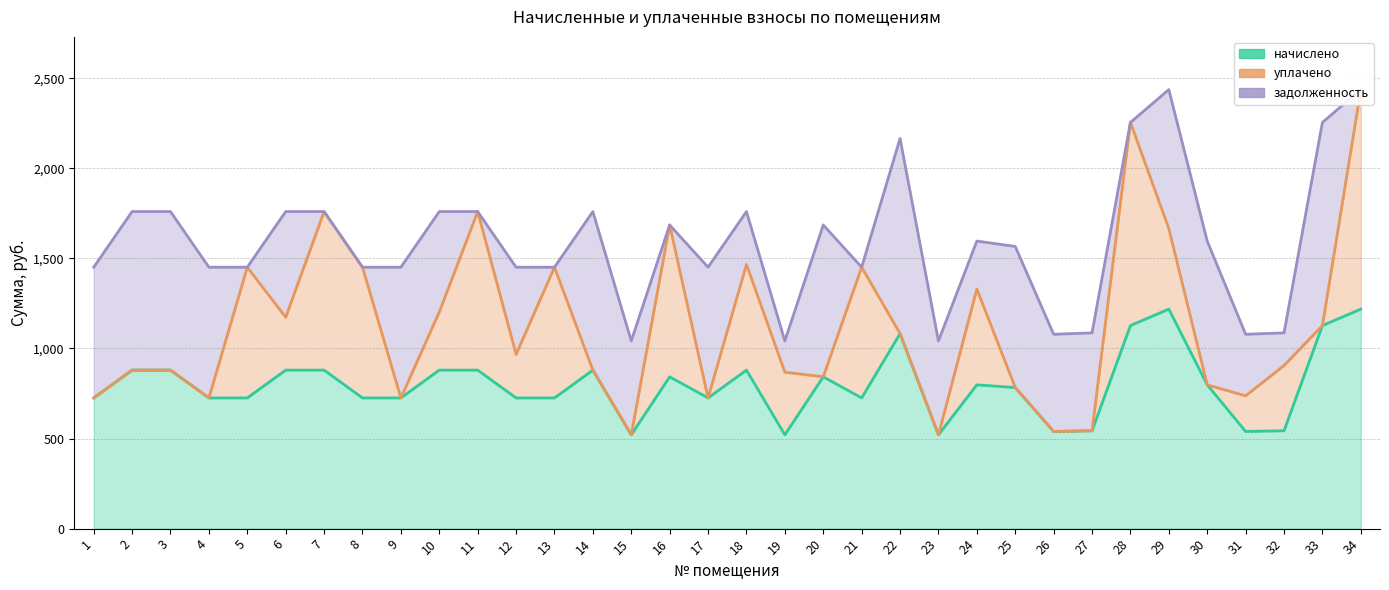

How many interior local peaks does the начислено series have?

7